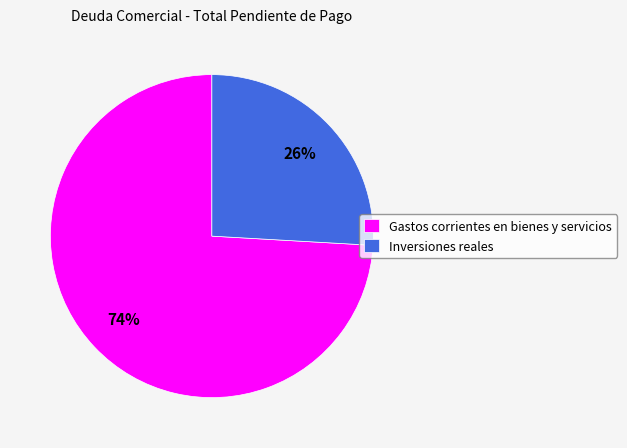

To the nearest percent, what is the average slice percentage?

50%